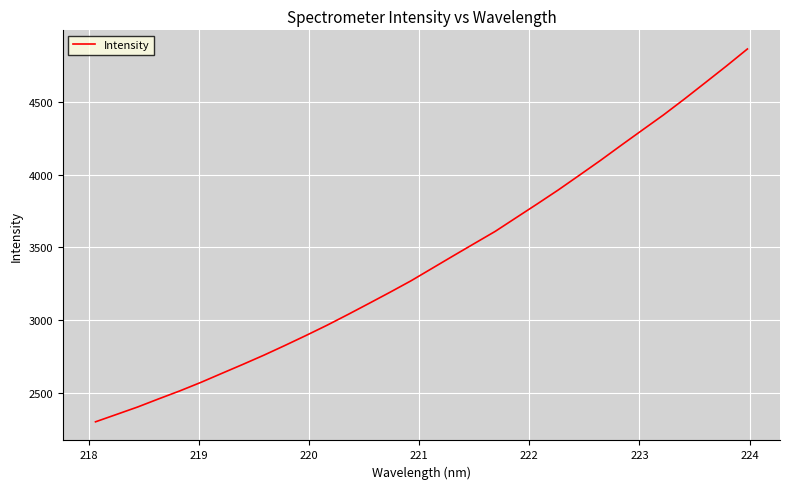

What is the smallest value displayed?

2298.6